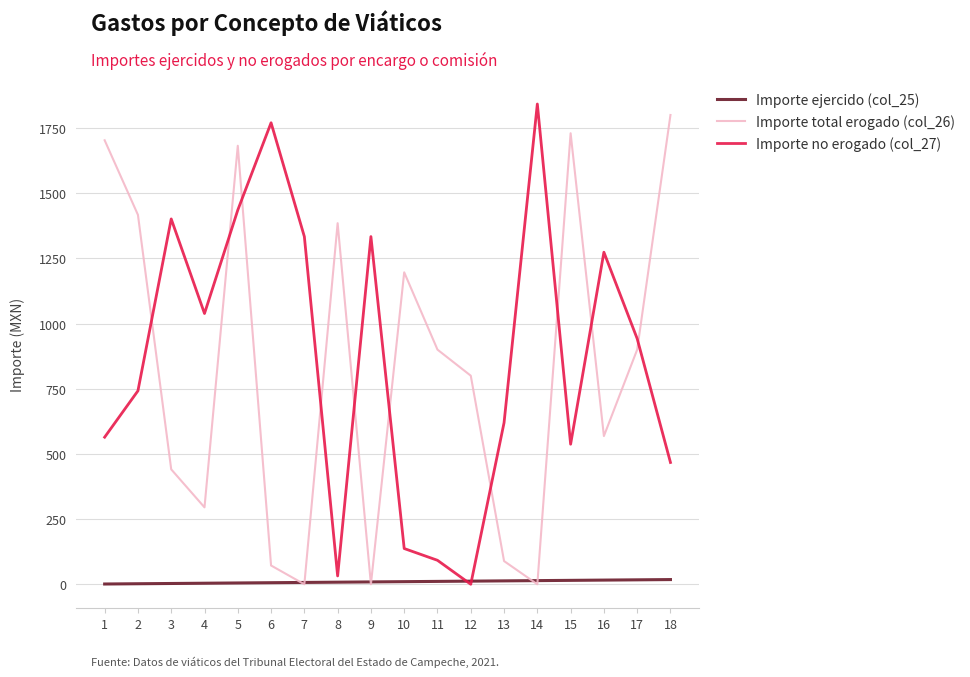

Between which two adjacent categories do Importe ejercido (col_25) and Importe total erogado (col_26) first intersect?

6 and 7